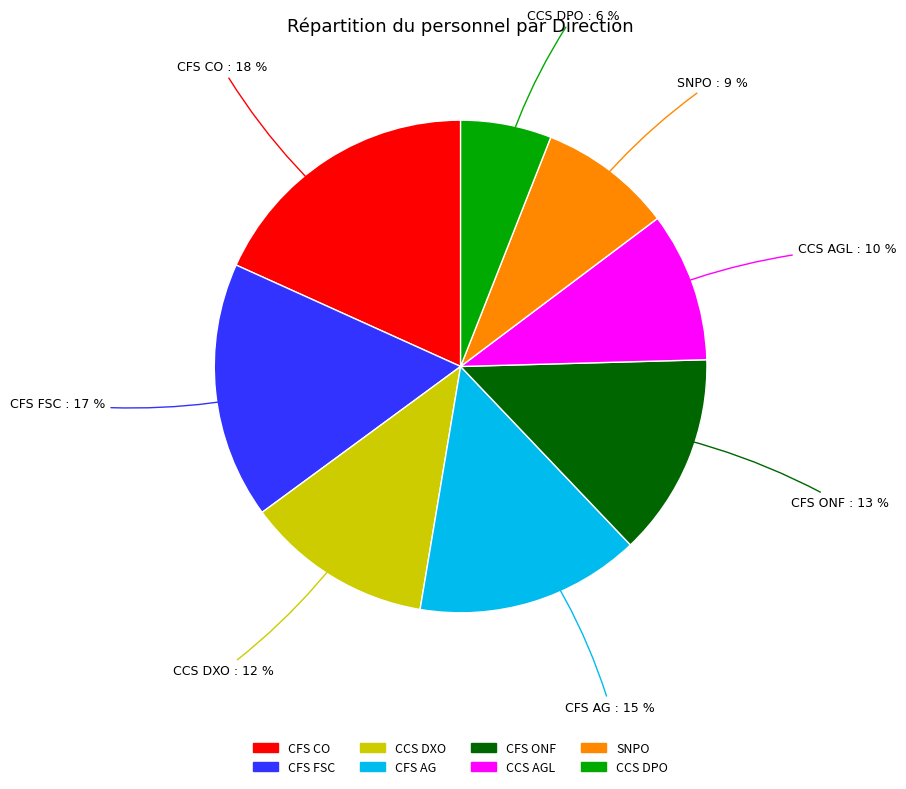

Is it true that CCS DPO is 1% of the pie?

False